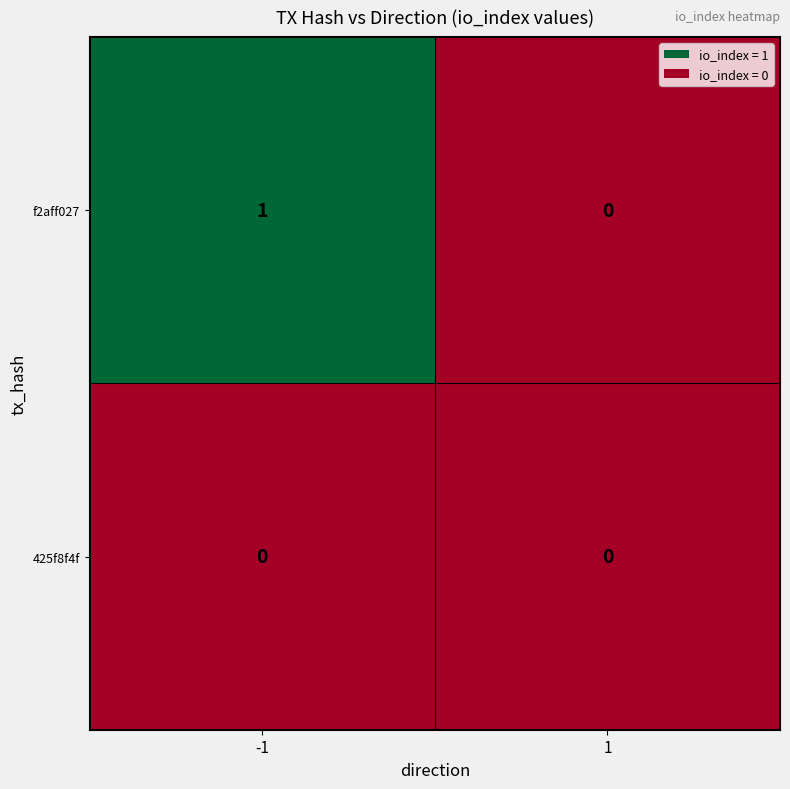

Reading left to right, list all the values displayed in this chart.

f2aff027: -1=1	1=0
425f8f4f: -1=0	1=0